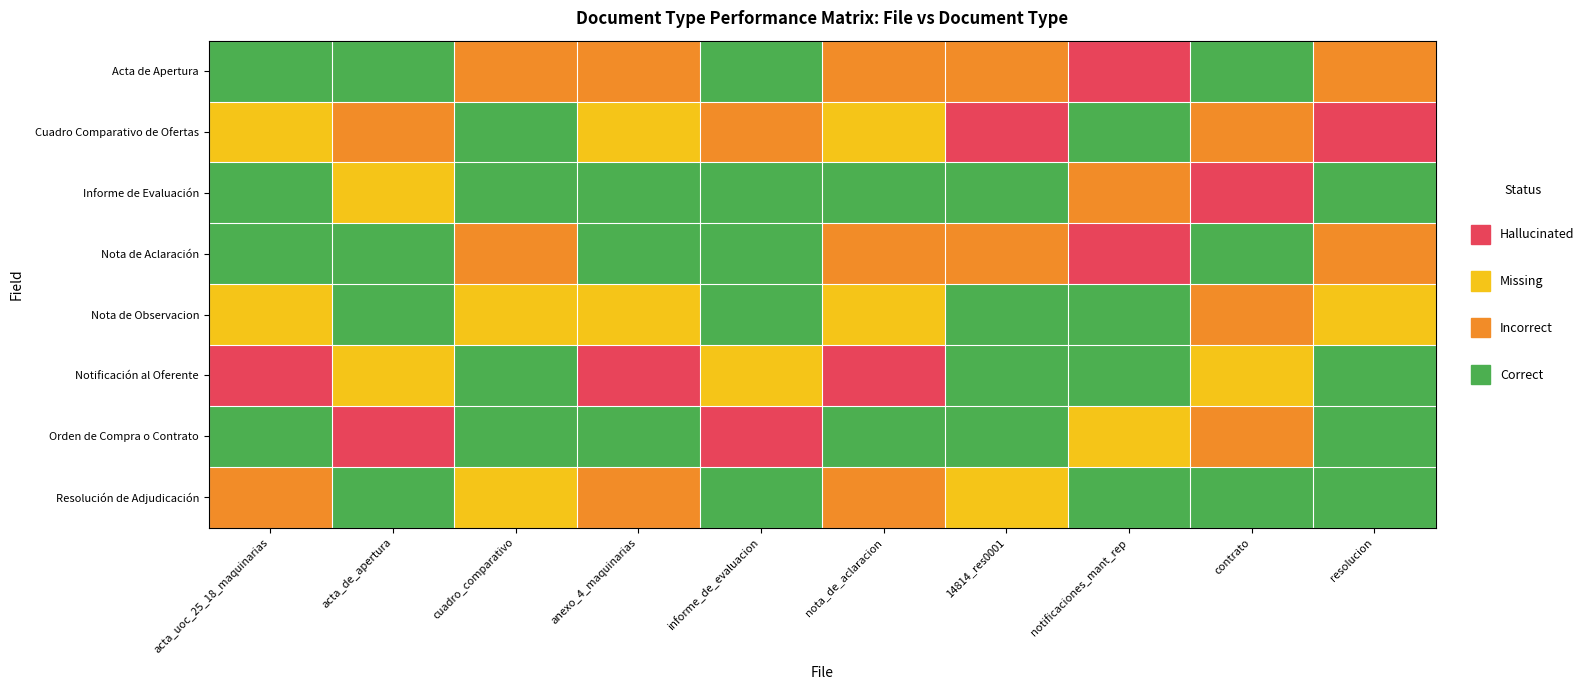

What is the spread (max minus min) of values at acta_de_apertura?

3